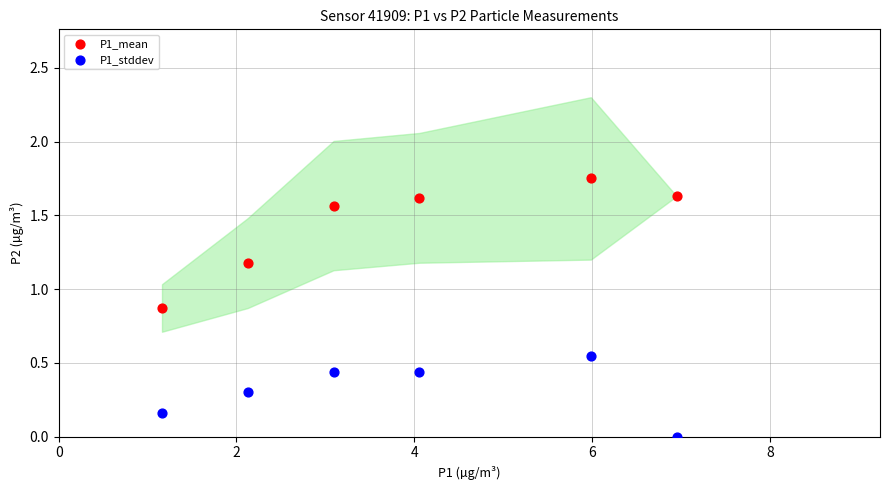

Which series has the largest Y range (max minus min)?

P1_mean